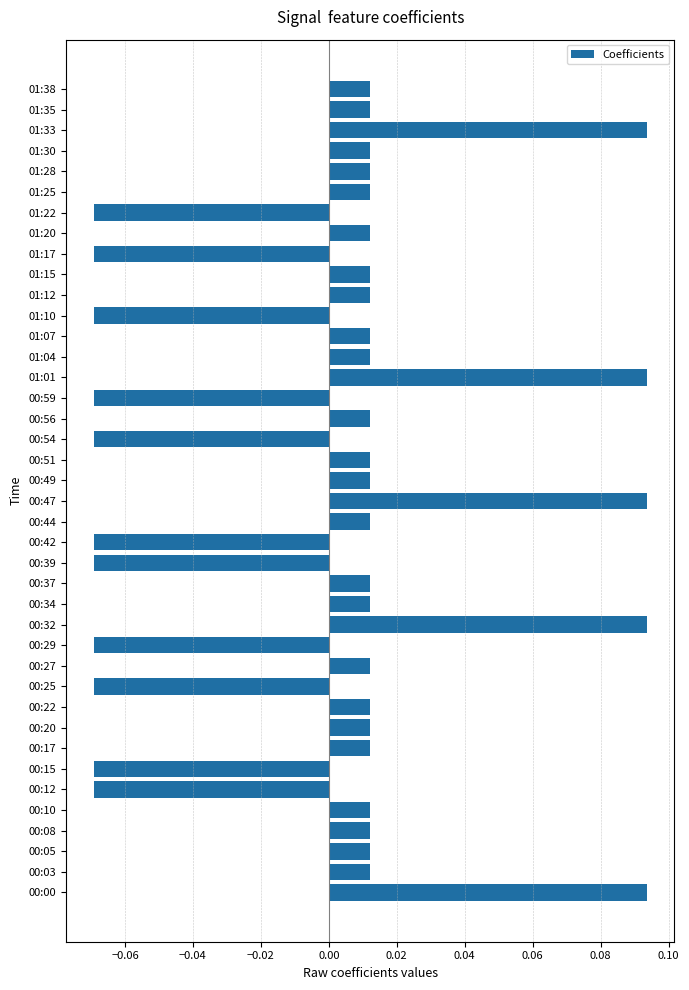

What is the change in value from 00:42 to 00:51?

+0.1